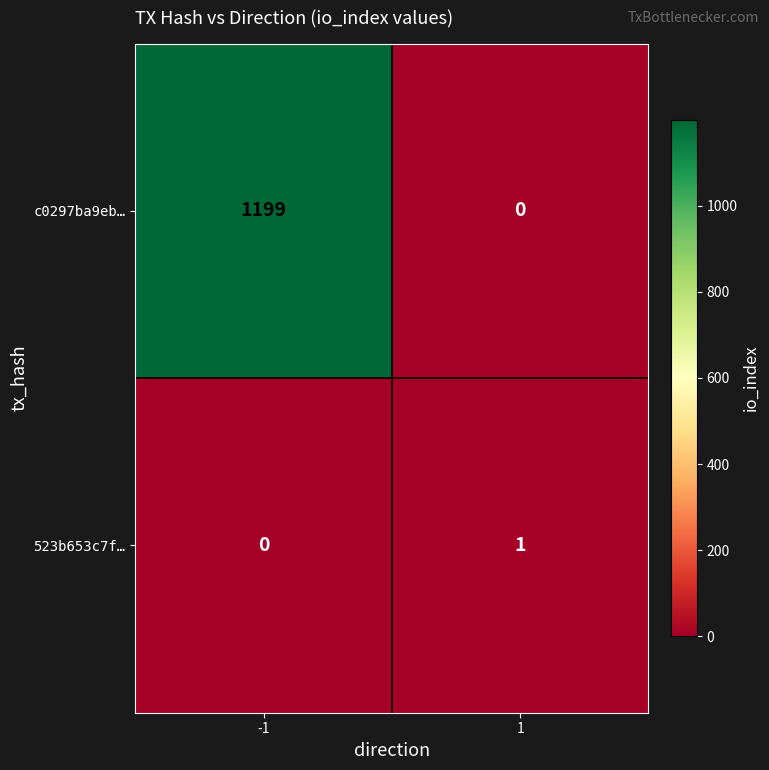

Reading left to right, list all the values displayed in this chart.

c0297ba9eb…: 1199	0
523b653c7f…: 0	1